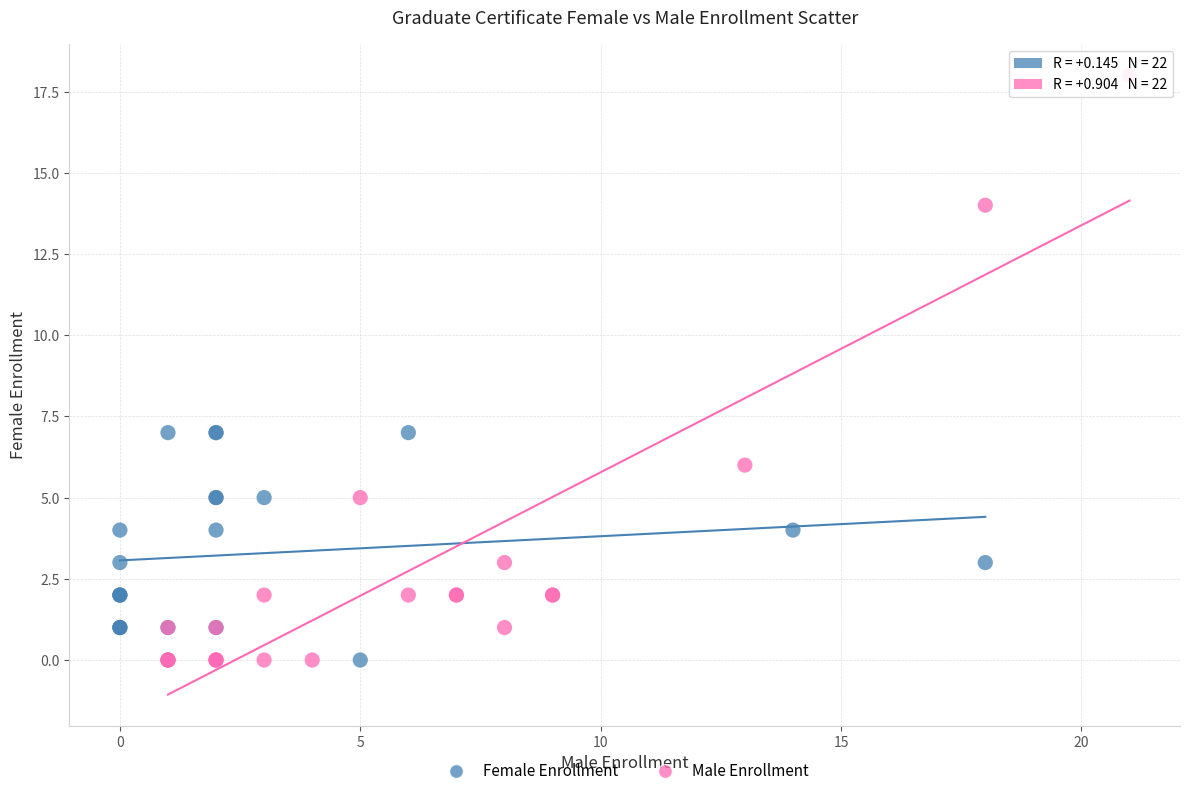

Which series has the widest spread of Y values?

Male Enrollment